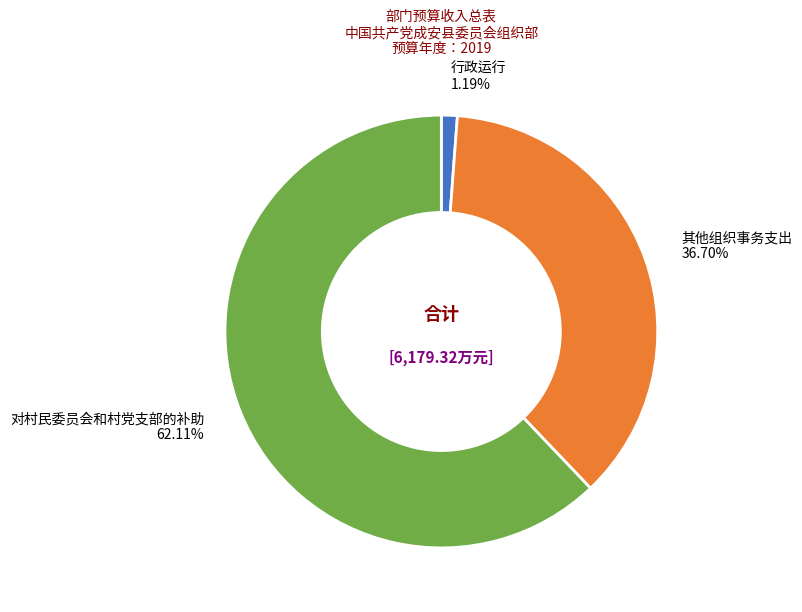

To the nearest percent, what percentage of the pie is 其他组织事务支出?

37%